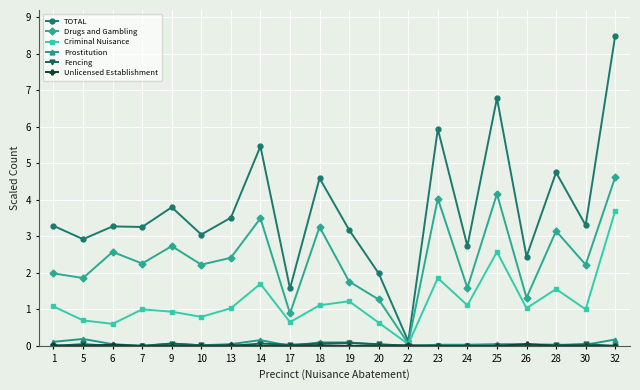

At which category is the sum across all series the highest?

32